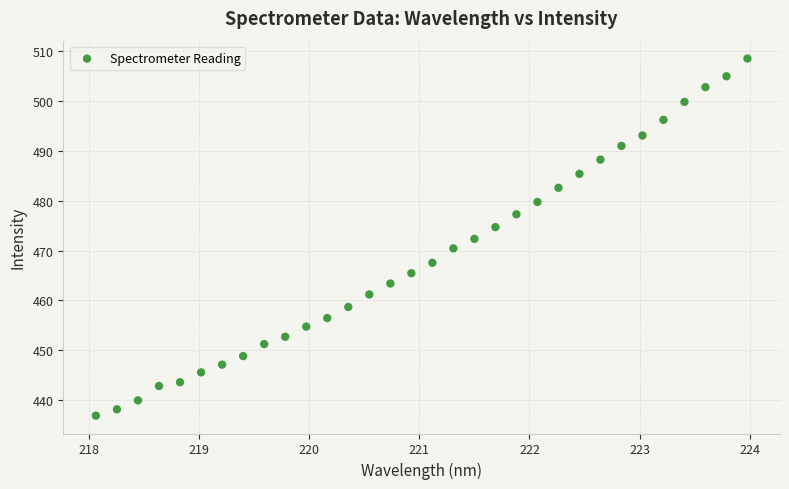

What is the range of X values (max minus min)?

5.9